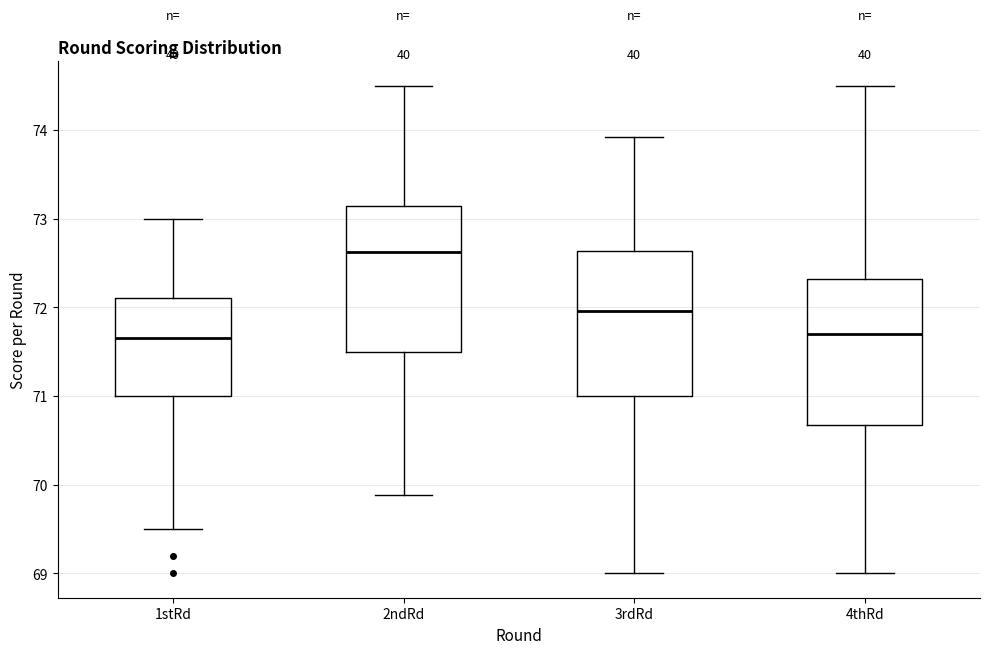

Where does the upper whisker of the box for 4thRd end on the y-axis? The values are not printed on the chart, so give them approximately, as read against the axis.

74.5